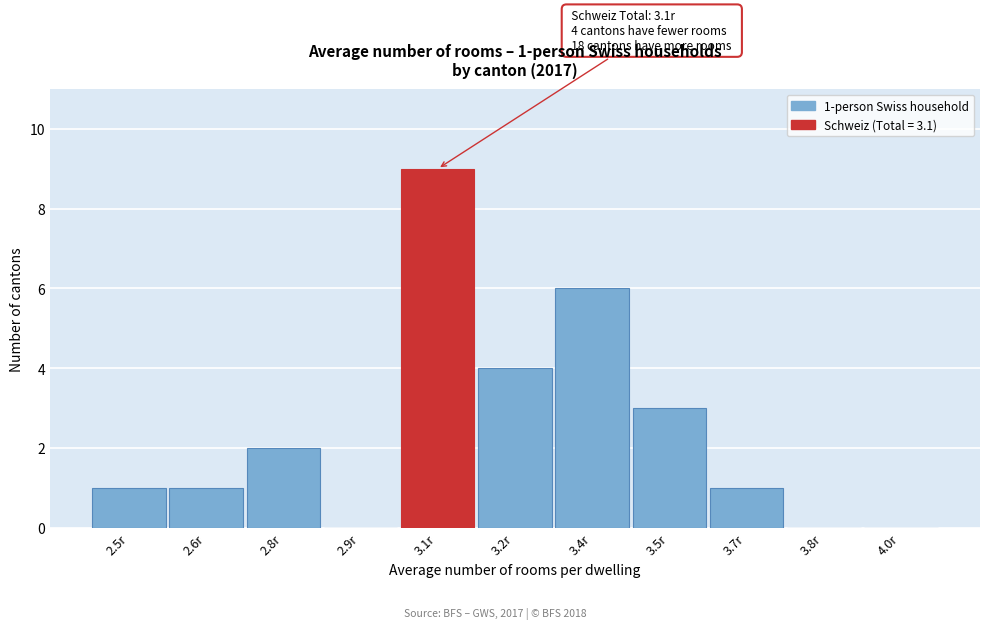

Reading left to right, transcribe all the data shown in this chart.

2.5r=1	2.6r=1	2.8r=2	2.9r=0	3.1r=9	3.2r=4	3.4r=6	3.5r=3	3.7r=1	3.8r=0	4.0r=0